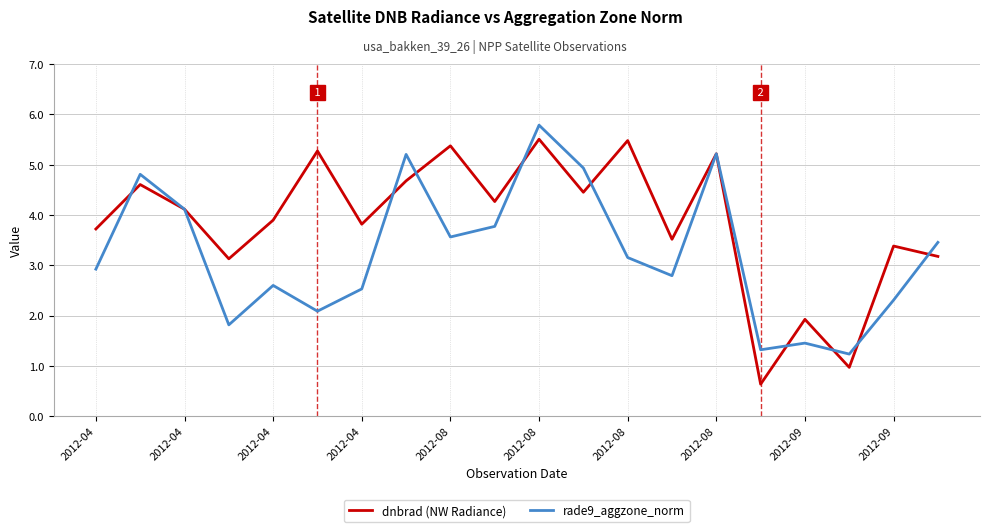

List the series in order of their overall mean, highest first.

dnbrad (NW Radiance), rade9_aggzone_norm